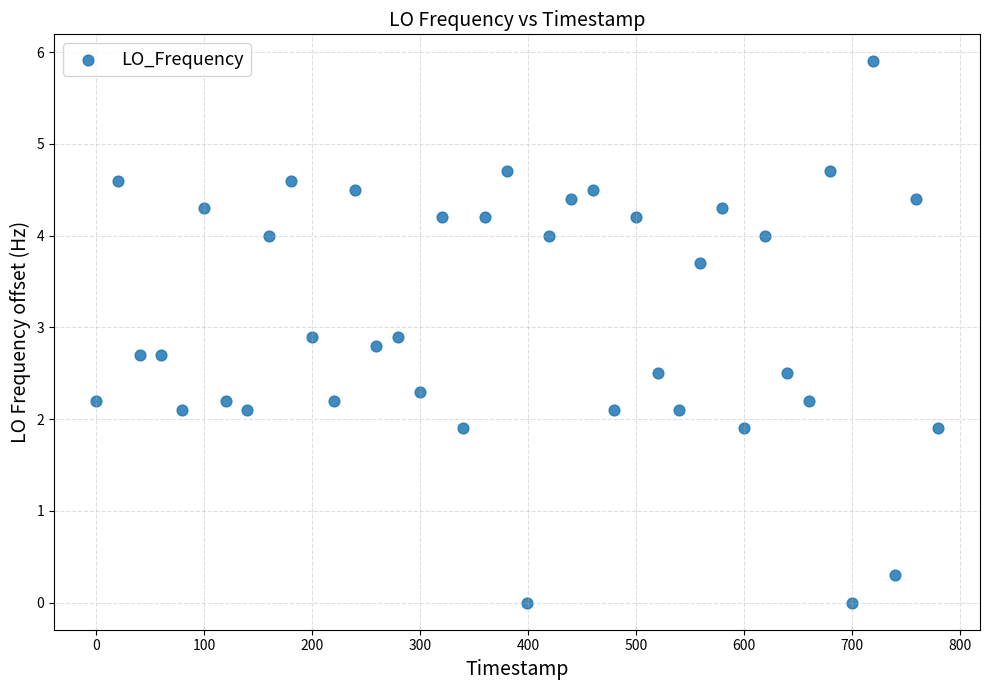

What is the range of Y values (max minus min)?

5.9